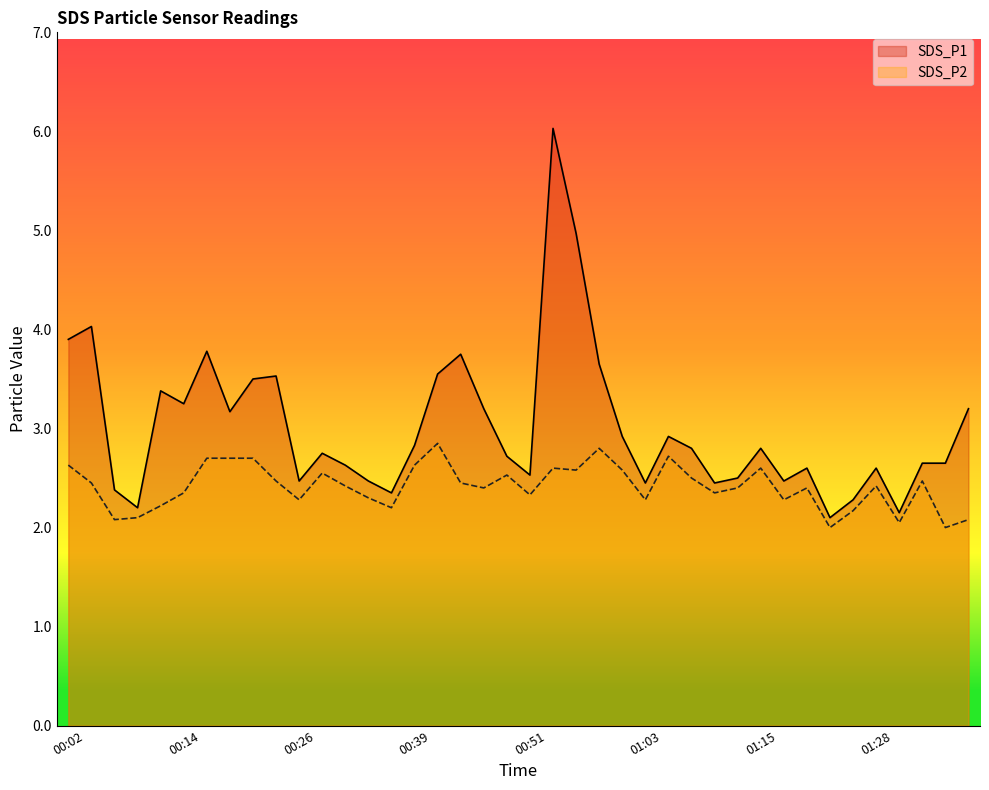

Reading left to right, extract all data points from this chart.

SDS_P1: 00:02=3.9	00:04=4.0	00:07=2.4	00:09=2.2	00:12=3.4	00:14=3.2	00:17=3.8	00:19=3.2	00:21=3.5	00:24=3.5	00:26=2.5	00:29=2.8	00:31=2.6	00:34=2.5	00:36=2.4	00:39=2.8	00:41=3.5	00:43=3.8	00:46=3.2	00:48=2.7	00:51=2.5	00:53=6.0	00:56=5.0	00:58=3.6	01:01=2.9	01:03=2.5	01:06=2.9	01:08=2.8	01:10=2.5	01:13=2.5	01:15=2.8	01:18=2.5	01:20=2.6	01:23=2.1	01:25=2.3	01:28=2.6	01:30=2.1	01:32=2.6	01:35=2.6	01:37=3.2
SDS_P2: 00:02=2.6	00:04=2.5	00:07=2.1	00:09=2.1	00:12=2.2	00:14=2.4	00:17=2.7	00:19=2.7	00:21=2.7	00:24=2.5	00:26=2.3	00:29=2.5	00:31=2.4	00:34=2.3	00:36=2.2	00:39=2.6	00:41=2.9	00:43=2.5	00:46=2.4	00:48=2.5	00:51=2.3	00:53=2.6	00:56=2.6	00:58=2.8	01:01=2.6	01:03=2.3	01:06=2.7	01:08=2.5	01:10=2.4	01:13=2.4	01:15=2.6	01:18=2.3	01:20=2.4	01:23=2.0	01:25=2.2	01:28=2.4	01:30=2.0	01:32=2.5	01:35=2.0	01:37=2.1